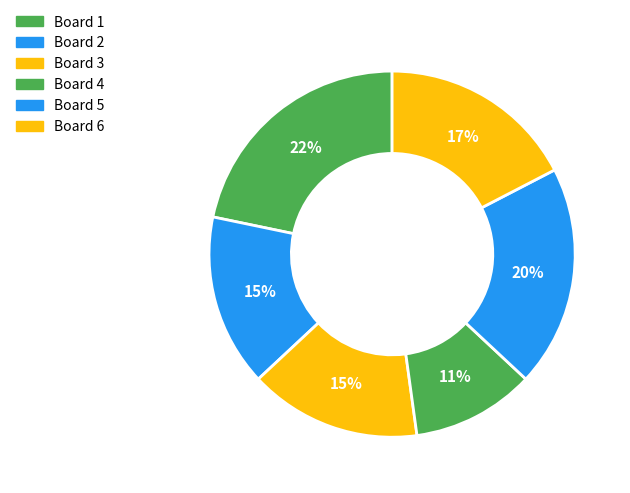

How many segments does this pie chart have?

6